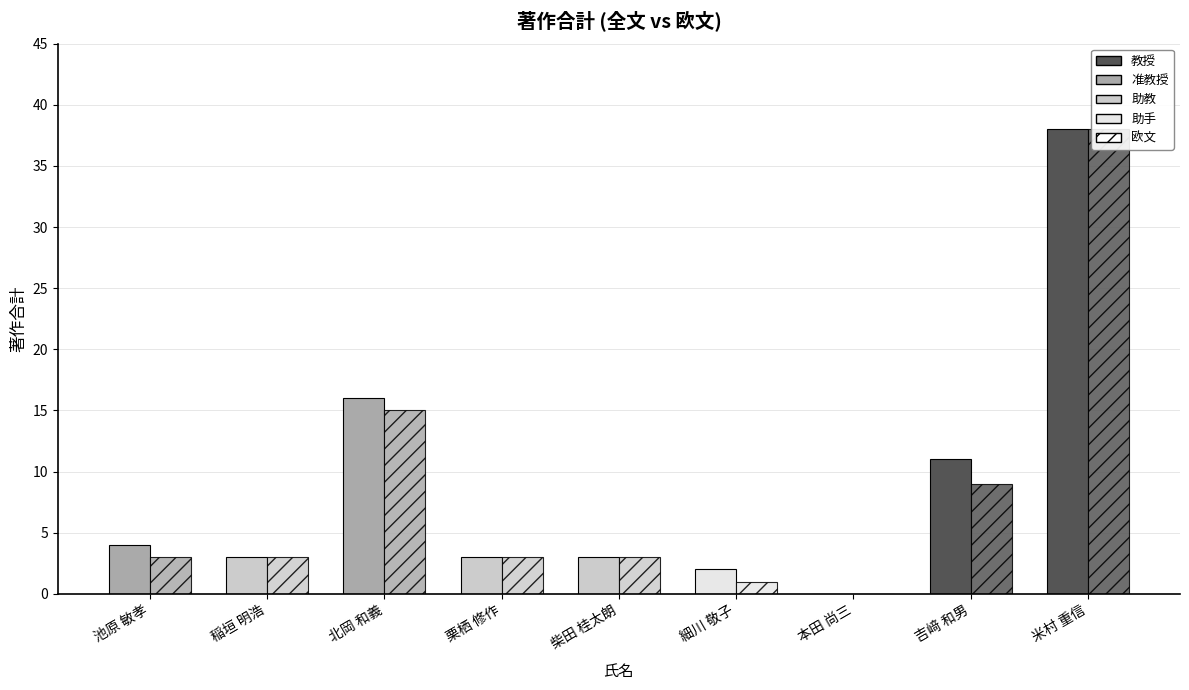

Between 栗栖 修作 and 柴田 桂太朗, which is larger?

栗栖 修作